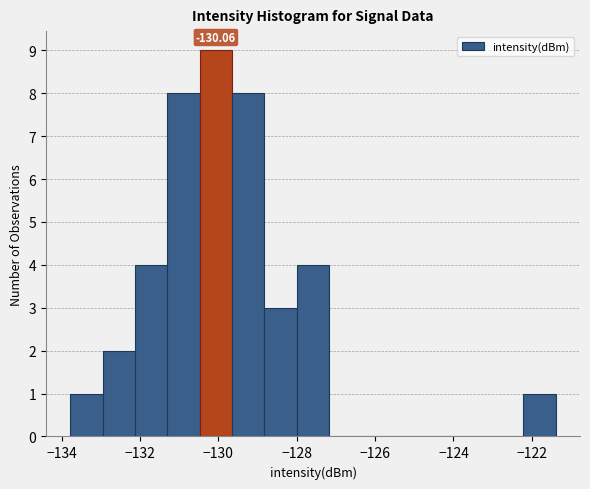

Which range on the x-axis has the tallest bar?

-130.4 to -129.6